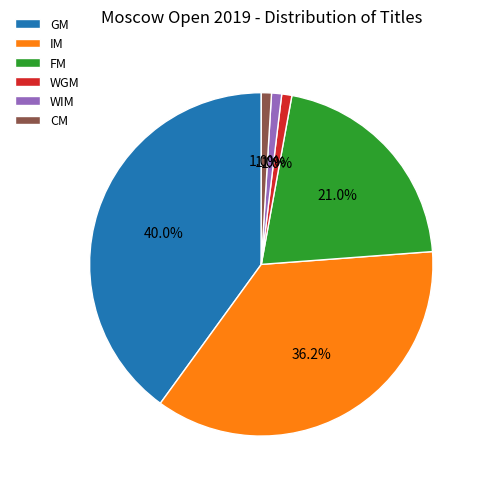

Do WIM and CM together represent more than half of the pie?

No